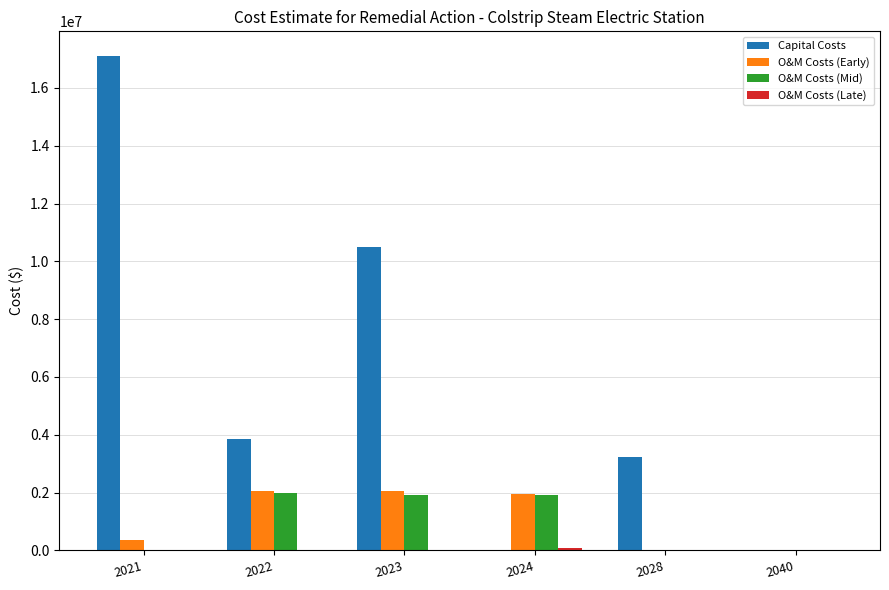

Where does the O&M Costs (Early) series first go above 1948346?

2022